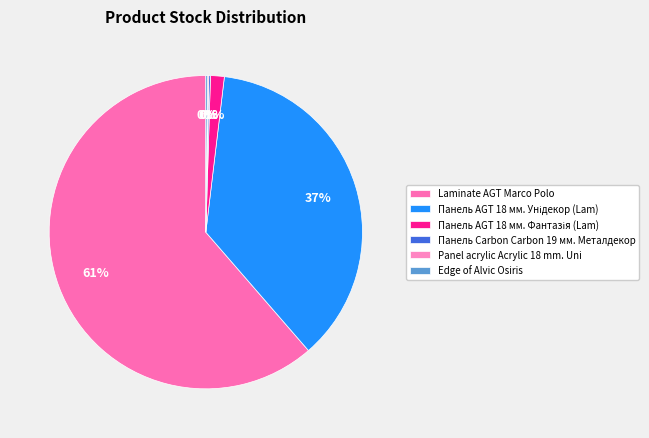

Is there any slice that represents more than half of the pie?

Yes